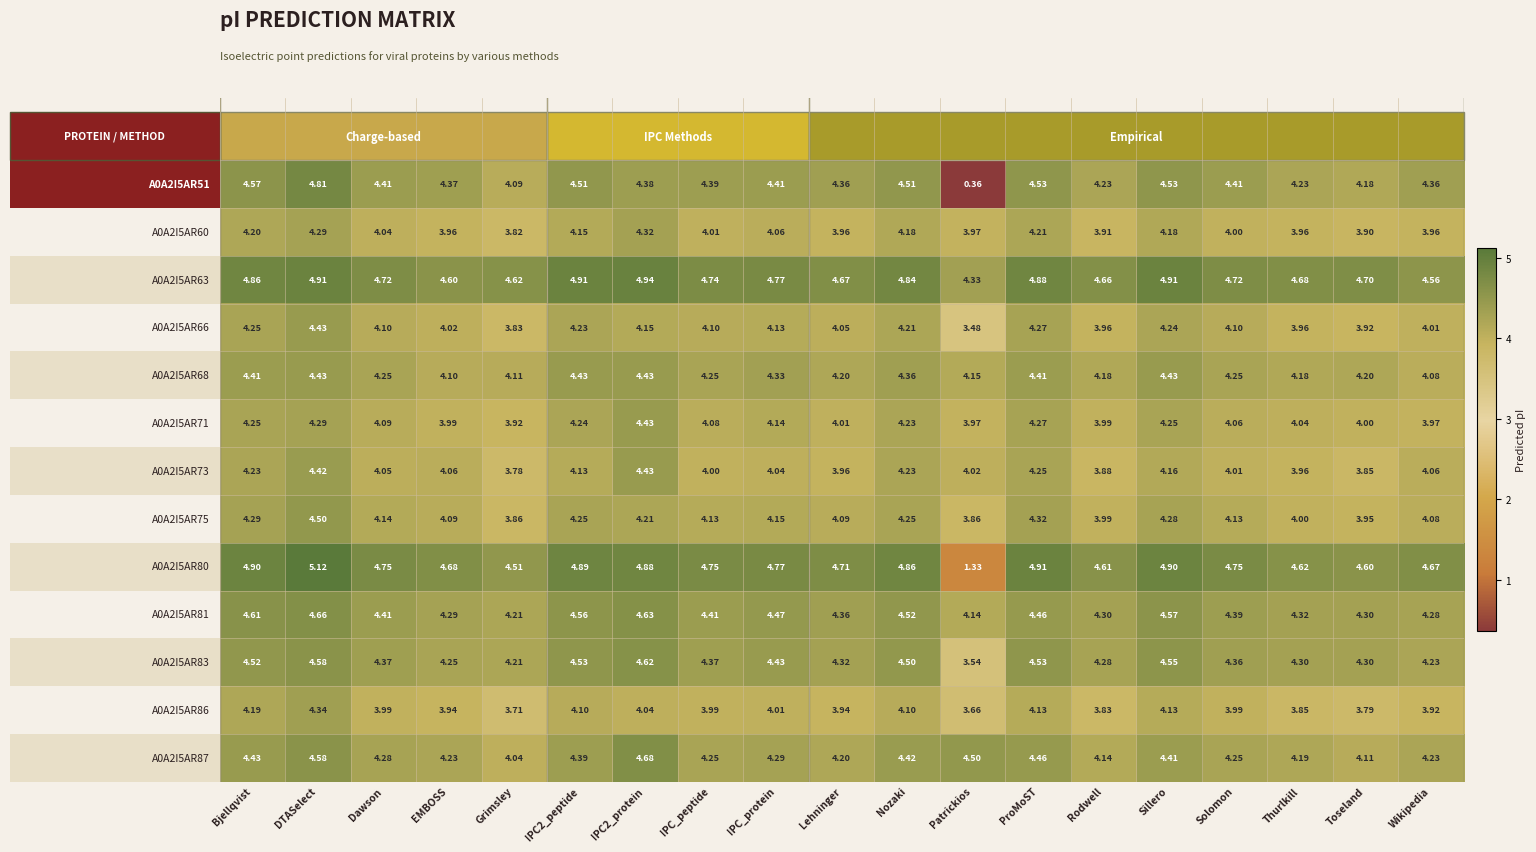

Which label corresponds to the largest value in the chart?

DTASelect